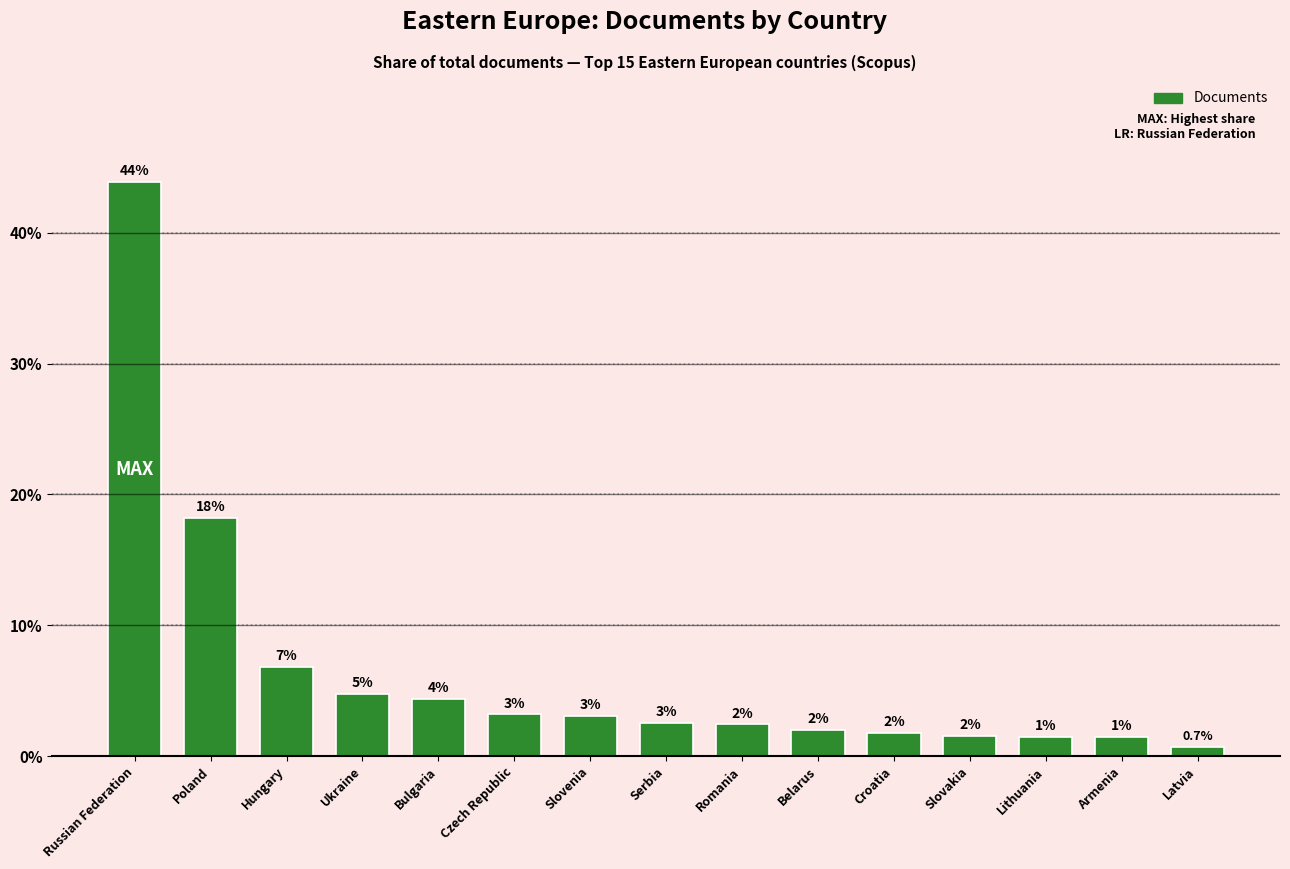

What is the label of the 12th bar from the left?

Slovakia